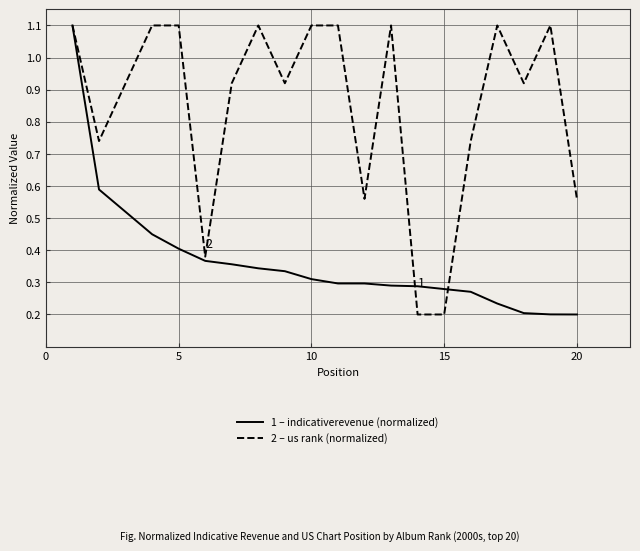

What is the greatest value displayed?

1.1